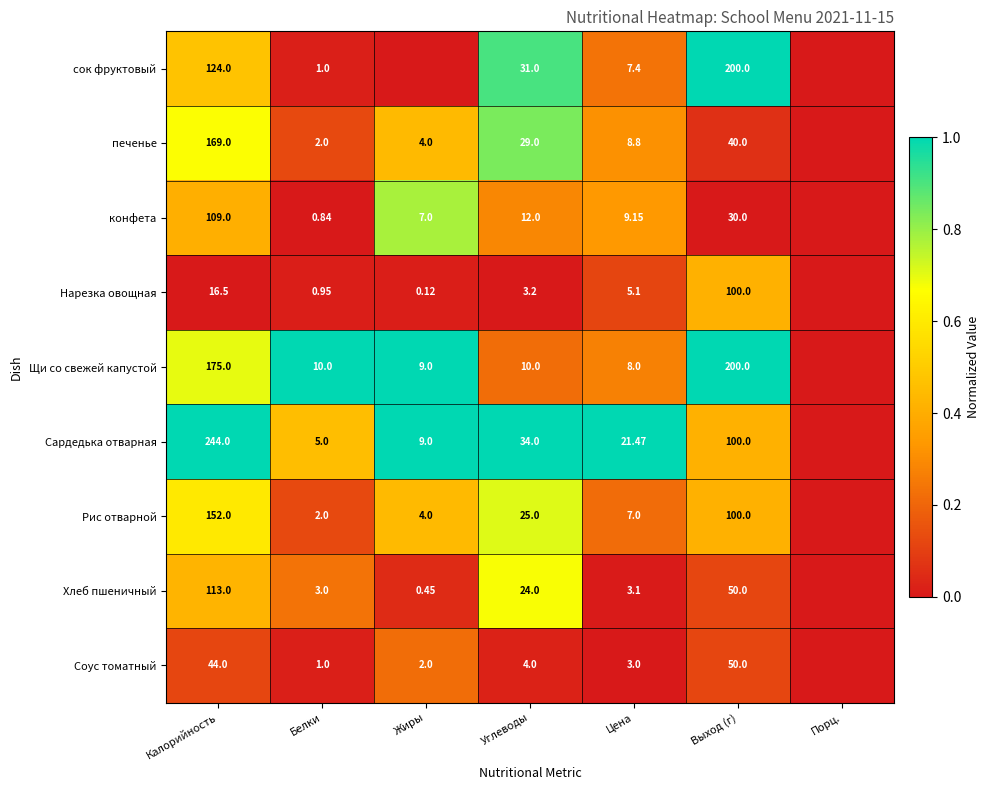

What is the difference between the highest and lowest values at Углеводы?

30.8